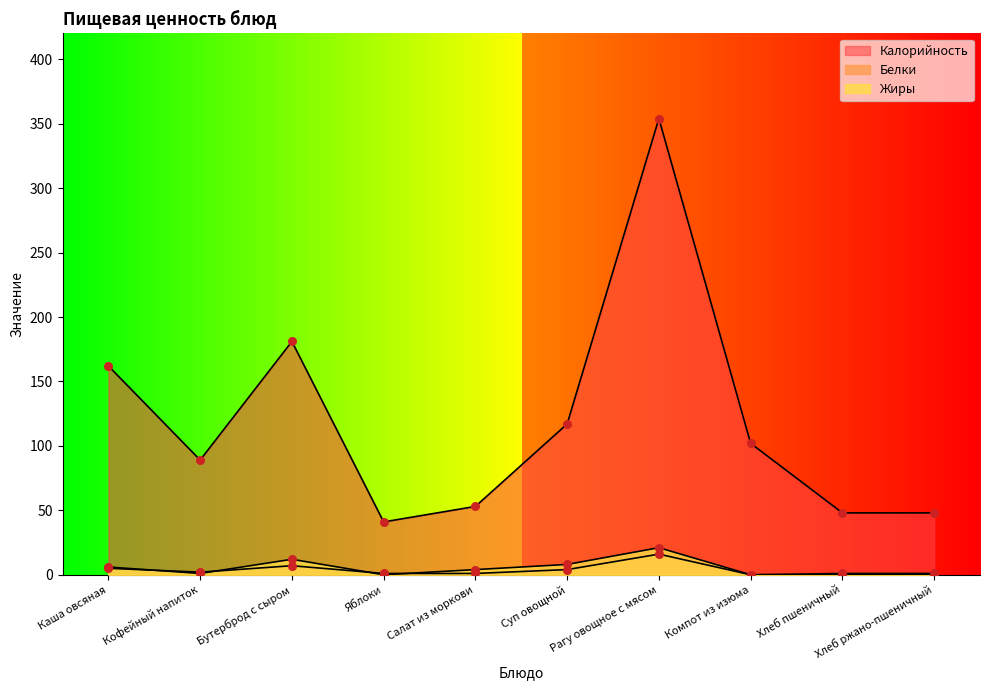

At how many categories does at least one series exceed 158?

3